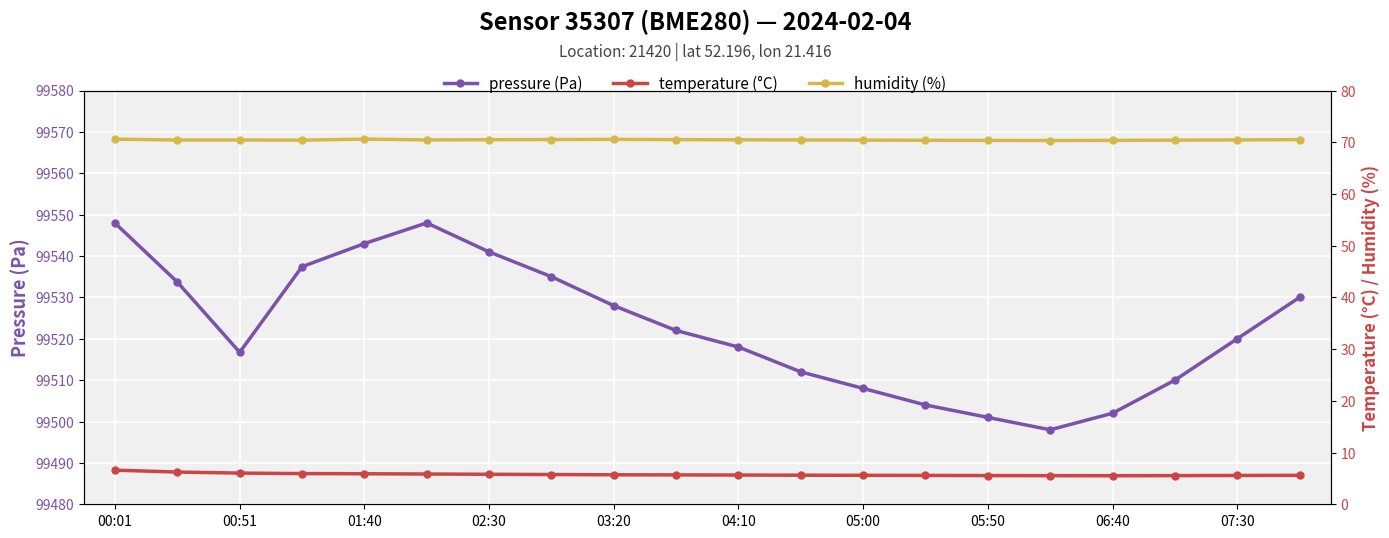

How many interior local peaks does the pressure (Pa) series have?

1